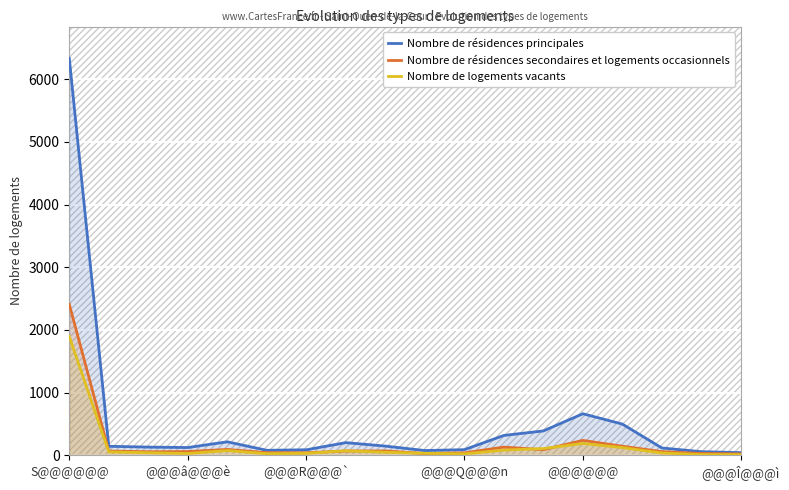

What is the value of the Nombre de logements vacants point at the 13th from the left?

108